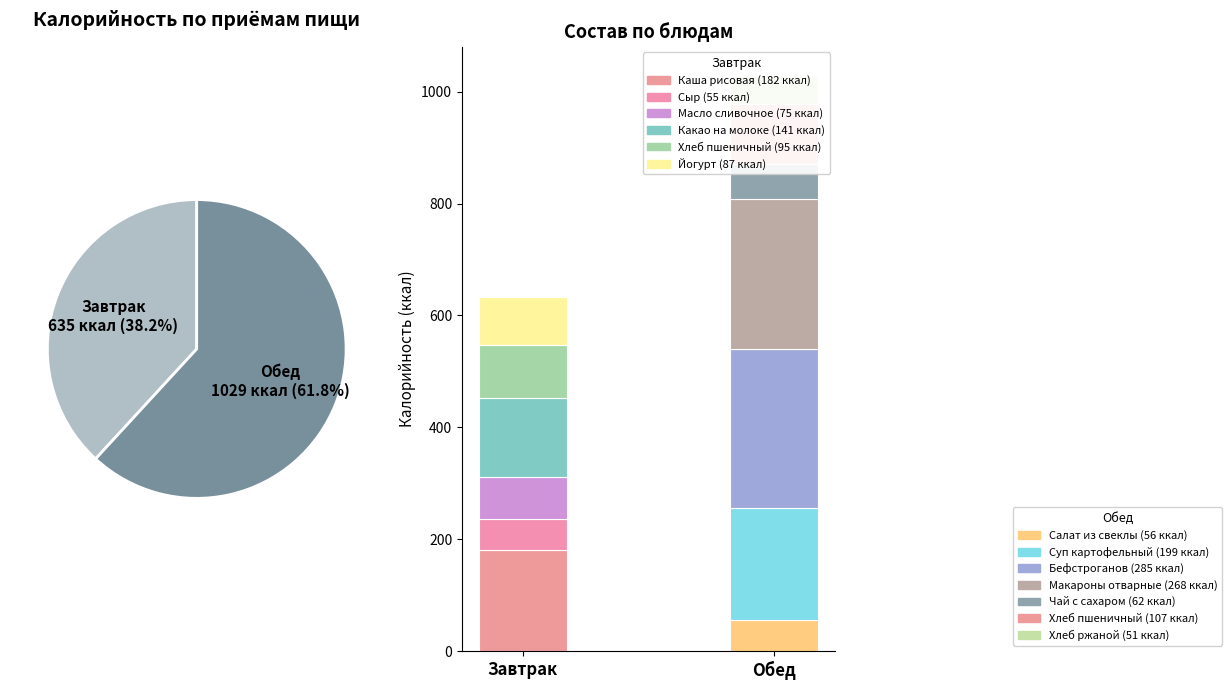

To the nearest percent, what portion does Бефстроганов represent?

17%